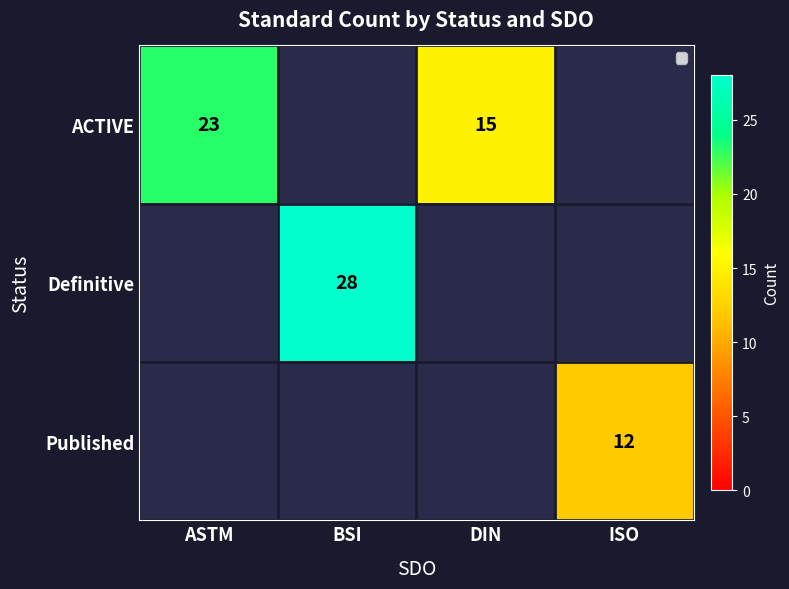

How many values in Definitive are above zero?

1